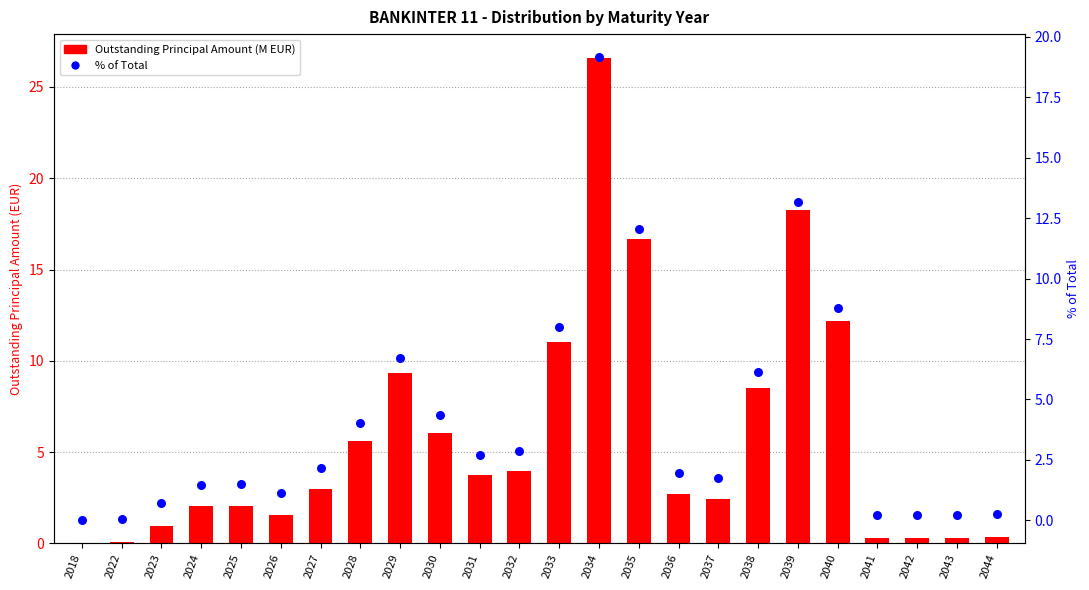

Which series has the widest spread of Y values?

Outstanding Principal Amount (M EUR)